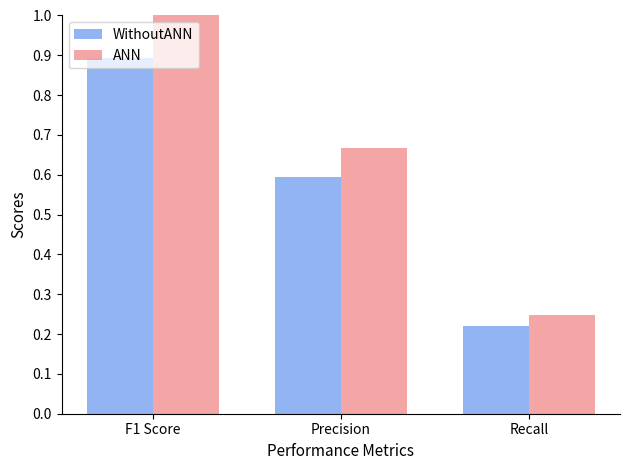

What is the average value of the WithoutANN series?

0.6